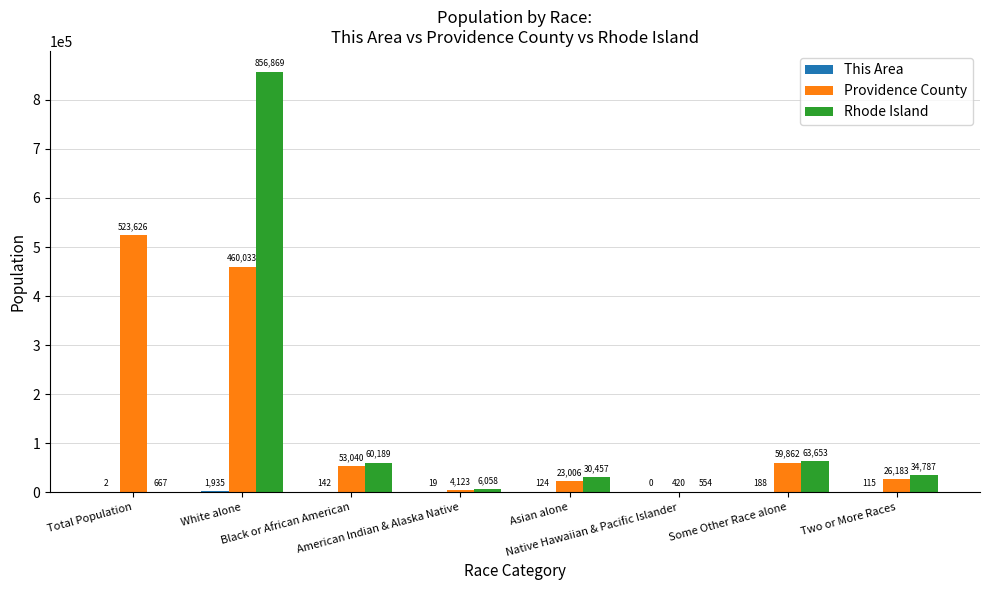

Count the number of data series in this chart.

3